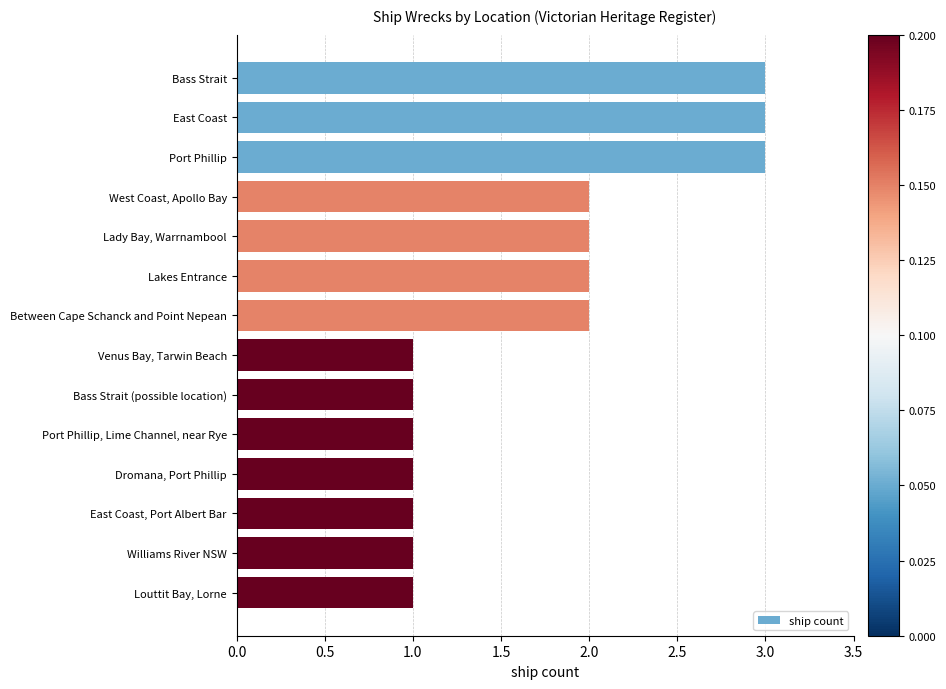

True or false: the data shows 1 at Lady Bay, Warrnambool.

False